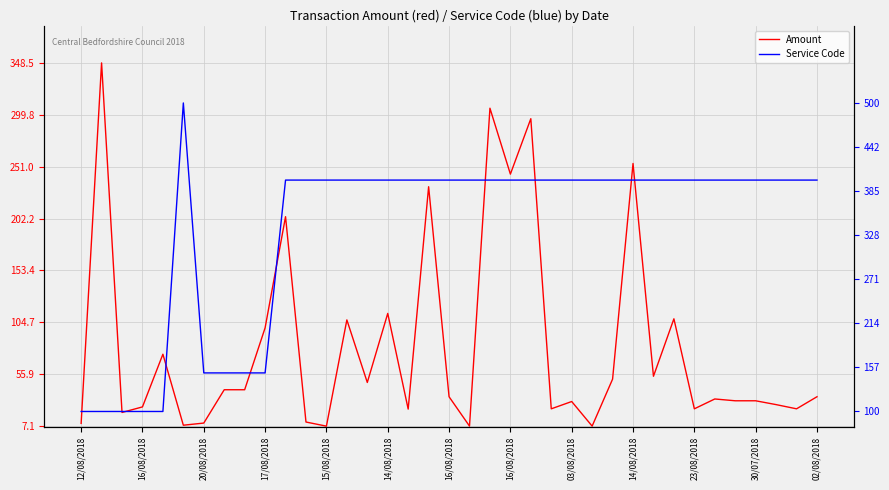

How many lines are shown in the chart?

2